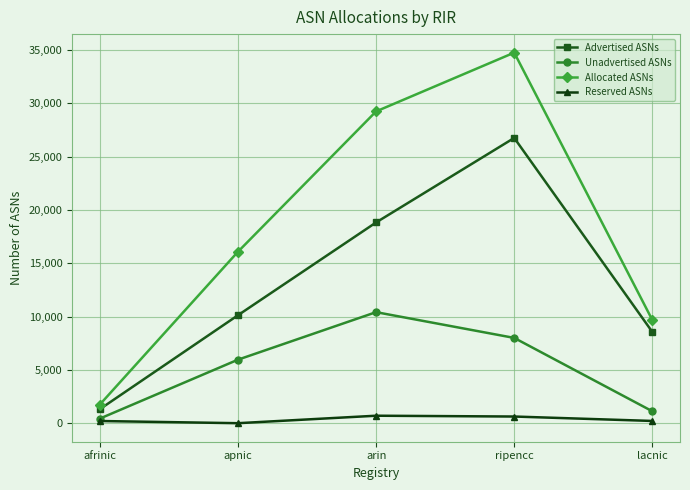

Where is Advertised ASNs nearest to the value 14027?

apnic